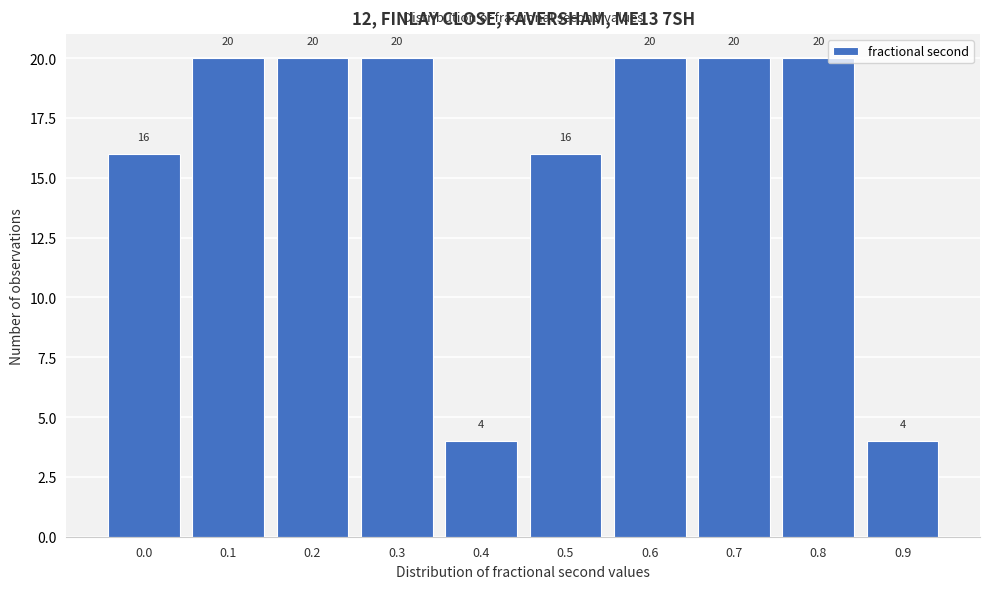

Reading left to right, extract all data points from this chart.

0.0=16	0.1=20	0.2=20	0.3=20	0.4=4	0.5=16	0.6=20	0.7=20	0.8=20	0.9=4